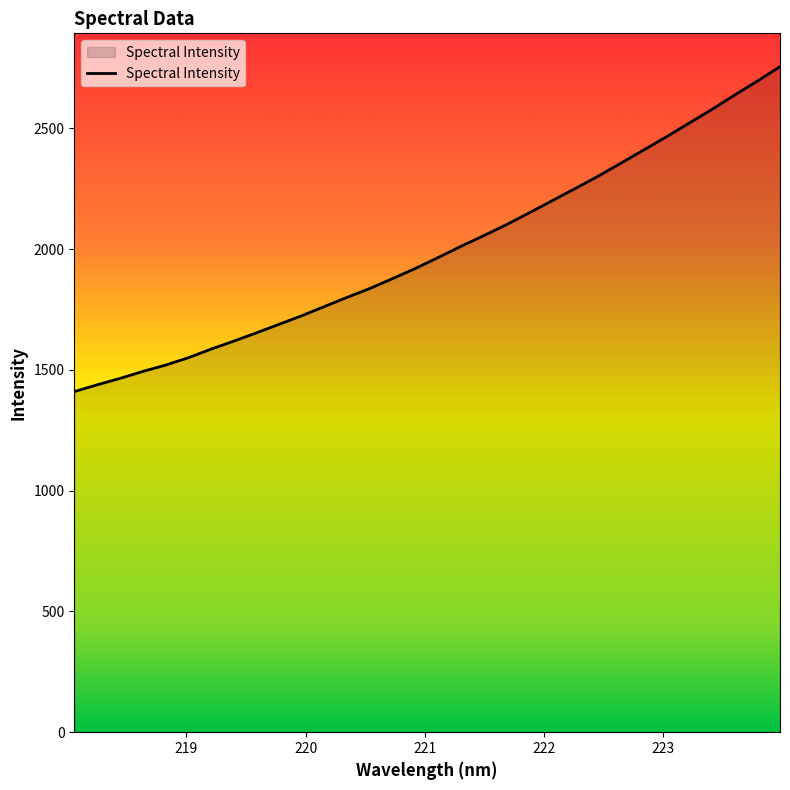

Does the chart display data point markers on the line(s)?

No